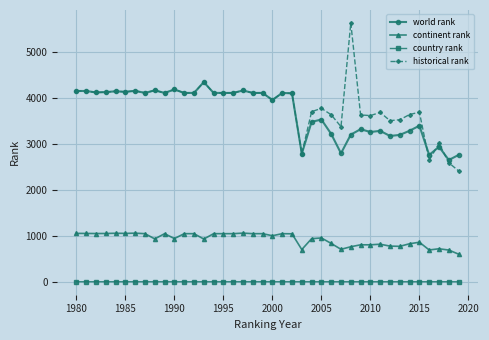

What is the maximum value shown in the chart?

5625.0